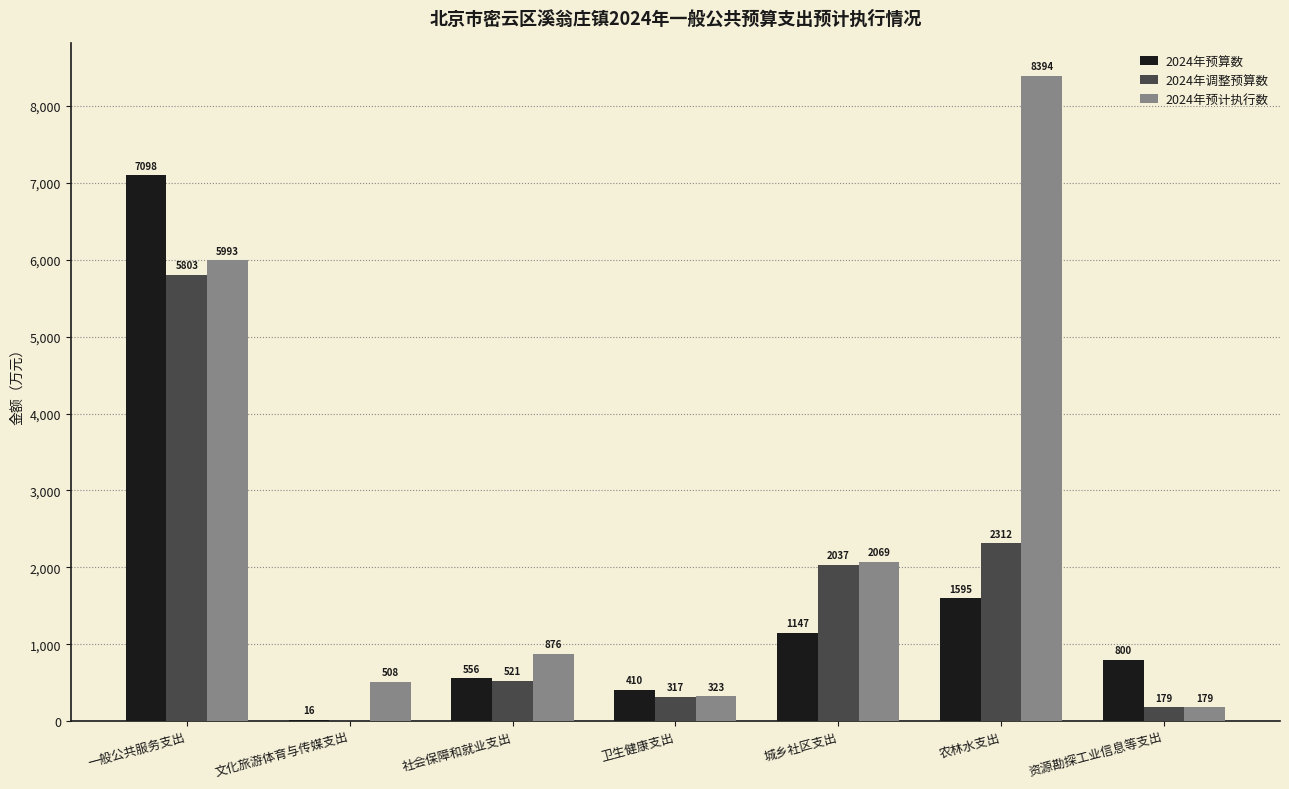

Is the value of 2024年预算数 at 文化旅游体育与传媒支出 greater than the value of 2024年预计执行数 at 农林水支出?

No